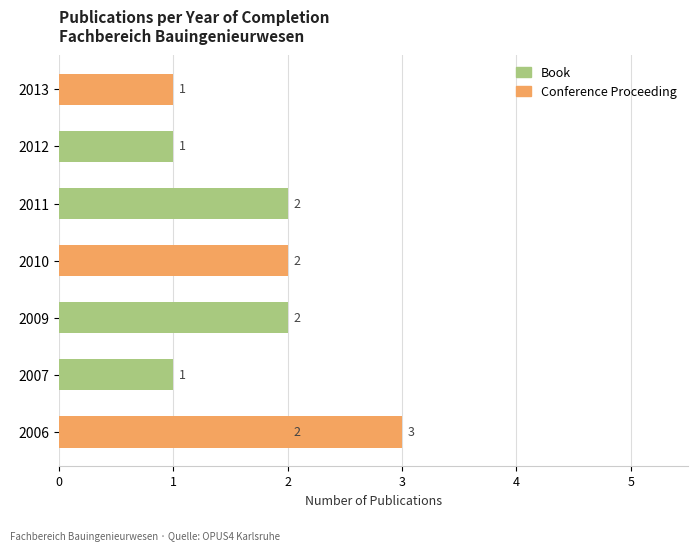

At how many categories does at least one series exceed 2?

1